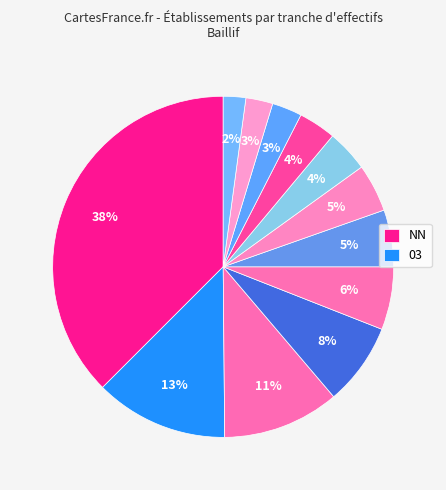

How many slices are in this pie chart?

12